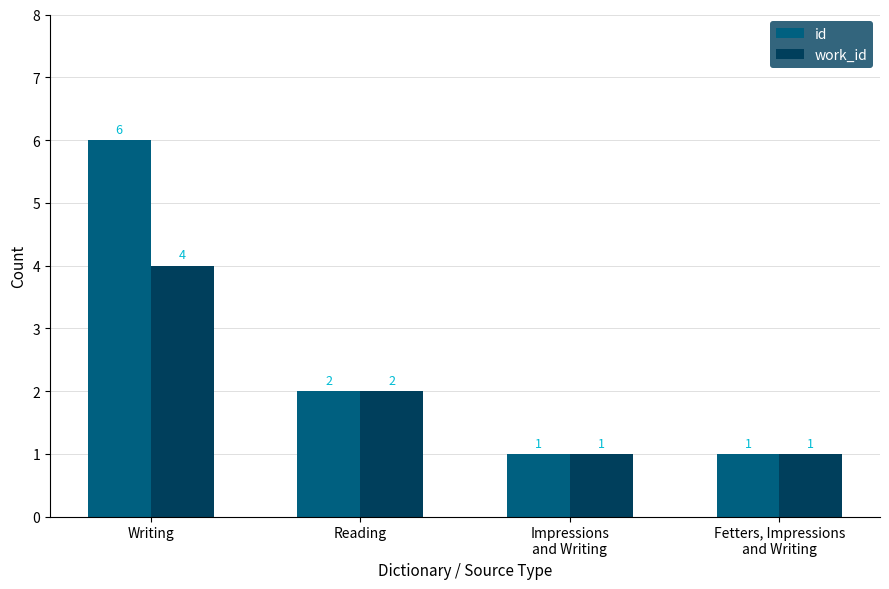

What is the total value across all series at Fetters, Impressions
and Writing?

2